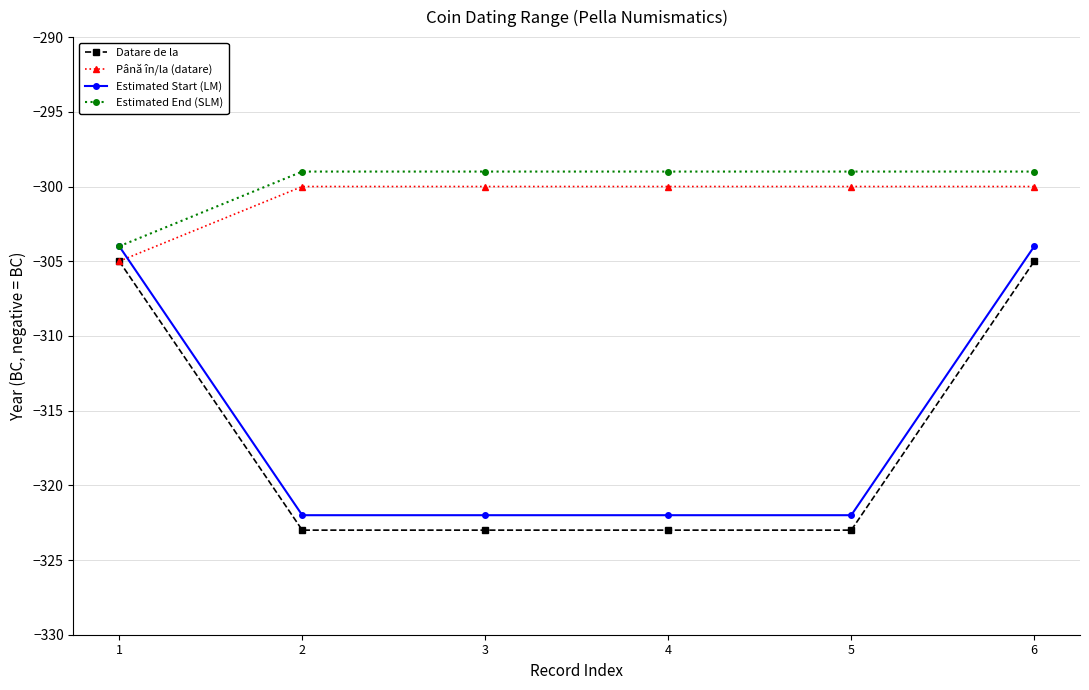

What is the lowest value of the Estimated Start (LM) series?

-322